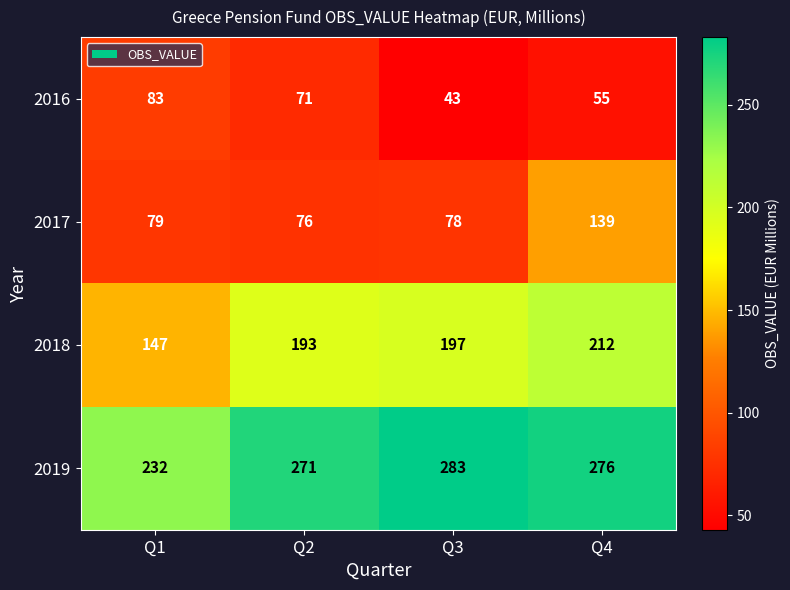

Reading left to right, list all the values displayed in this chart.

2016: 83	71	43	55
2017: 79	76	78	139
2018: 147	193	197	212
2019: 232	271	283	276